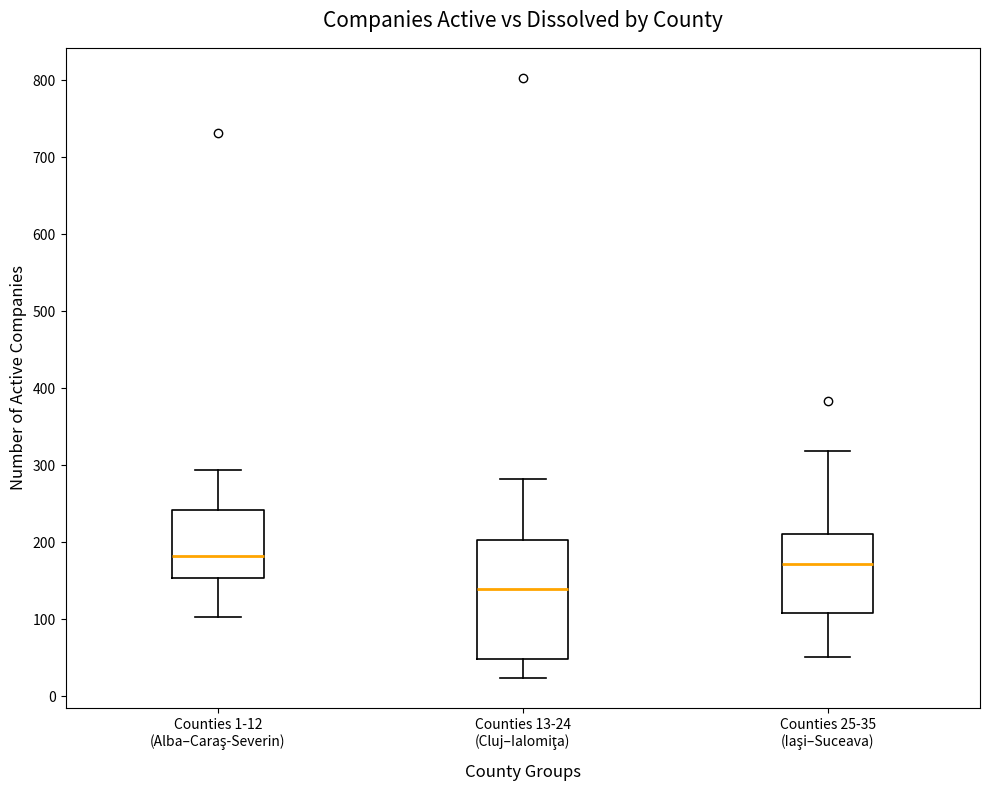

Where does the median line of the box for Counties 25-35 (Iaşi–Suceava) sit on the y-axis? The values are not printed on the chart, so give them approximately, as read against the axis.

170